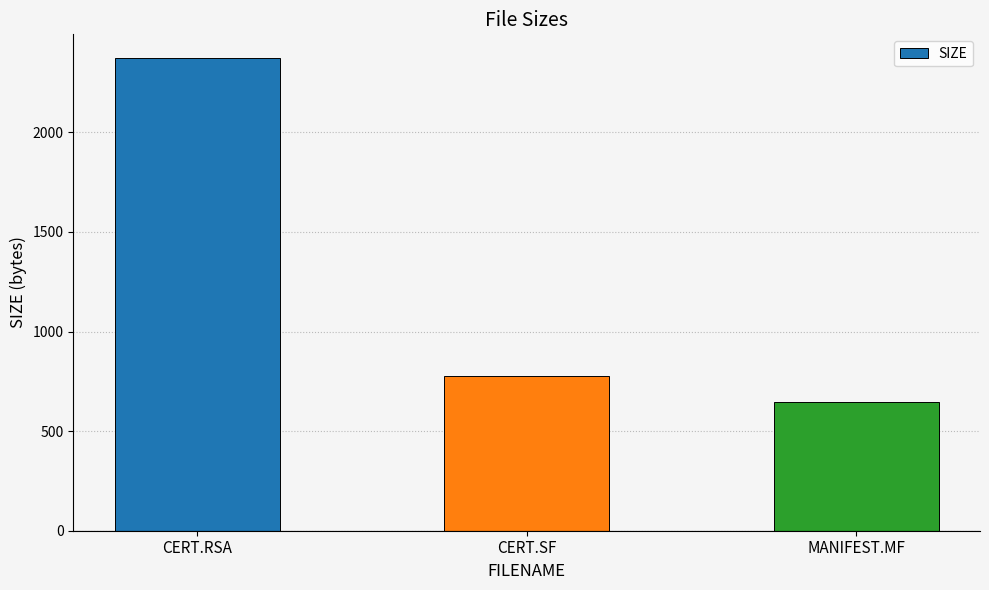

What is the difference between the maximum and minimum values?

1729